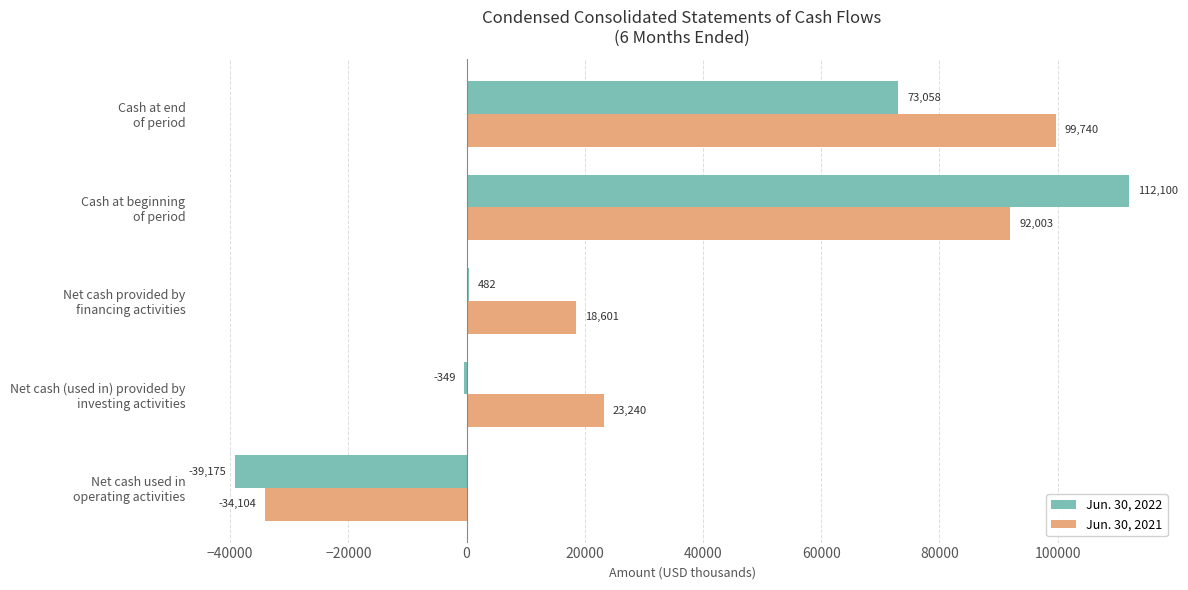

How many categories are shown in the chart?

5